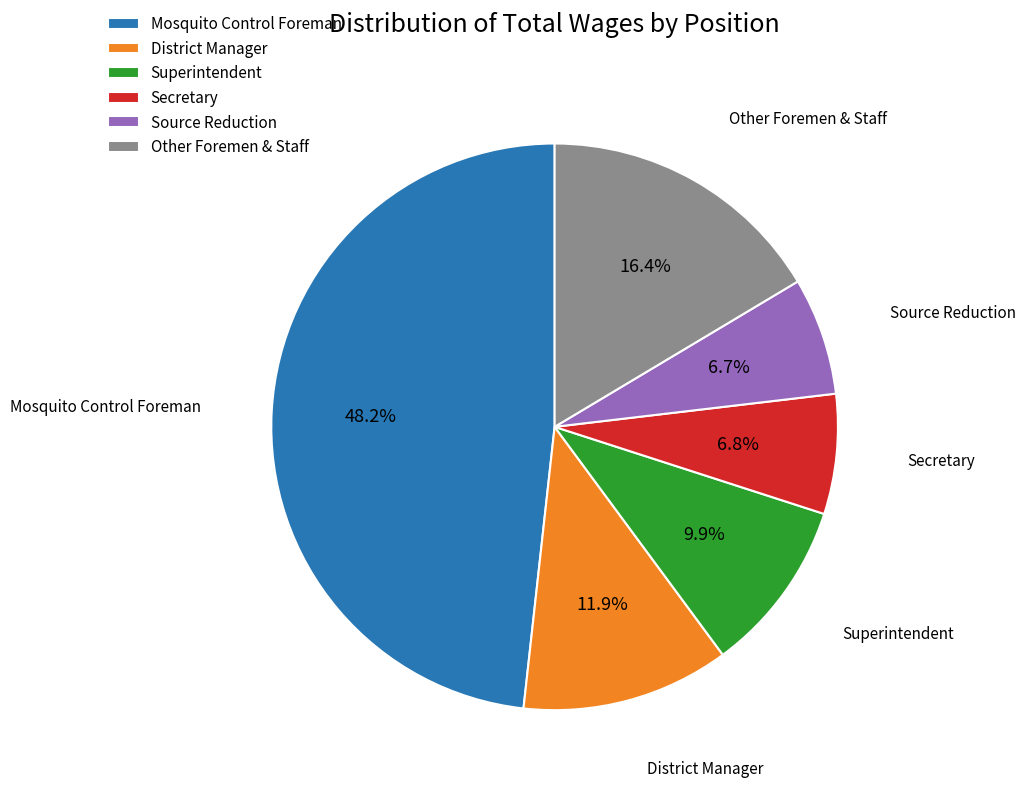

Is the sum of Superintendent and Source Reduction greater than half?

No